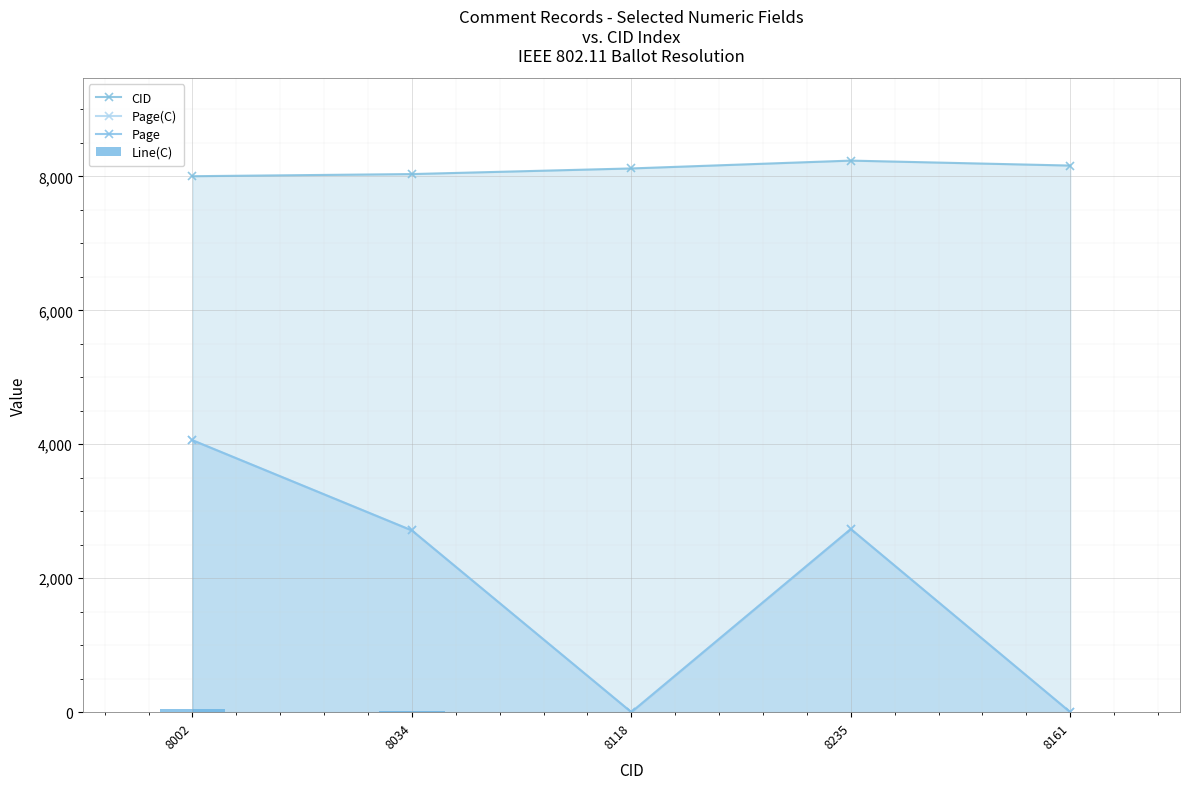

What is the maximum value shown in the chart?

8235